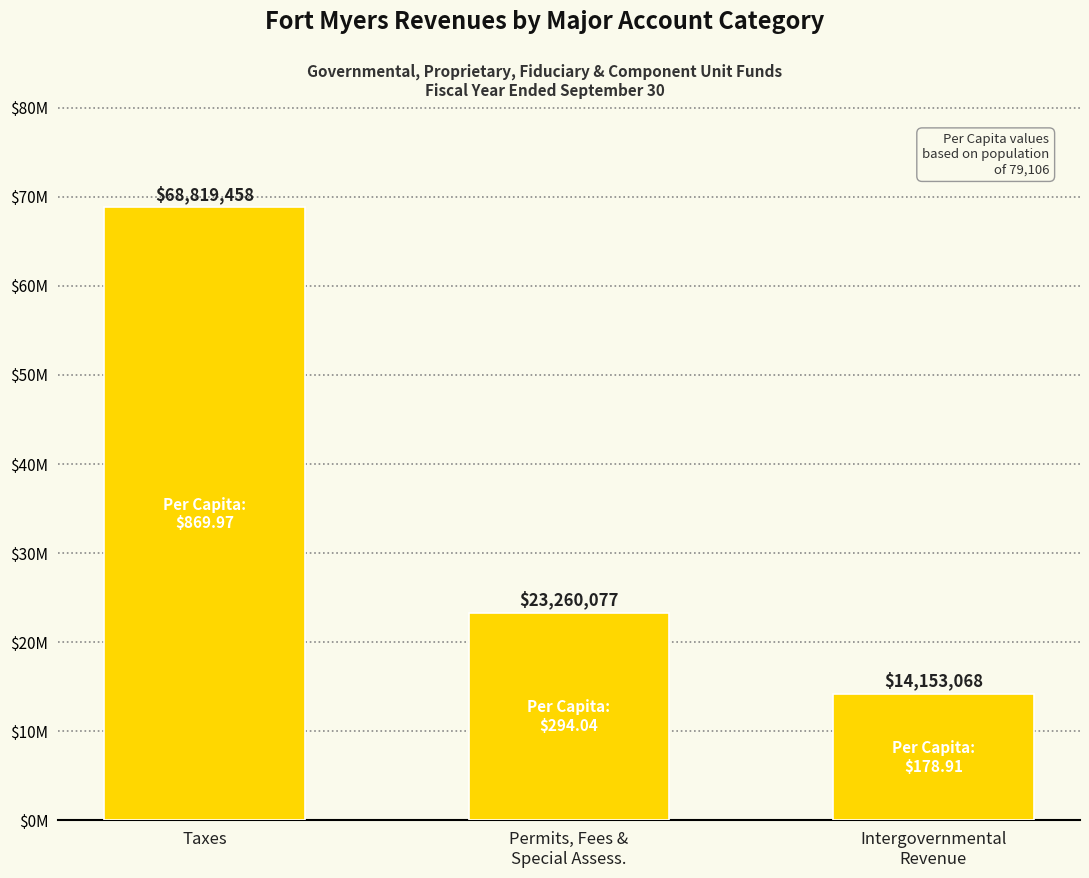

Reading left to right, what are all the values shown in this chart?

Taxes=68819458	Permits, Fees &
Special Assess.=23260077	Intergovernmental
Revenue=14153068